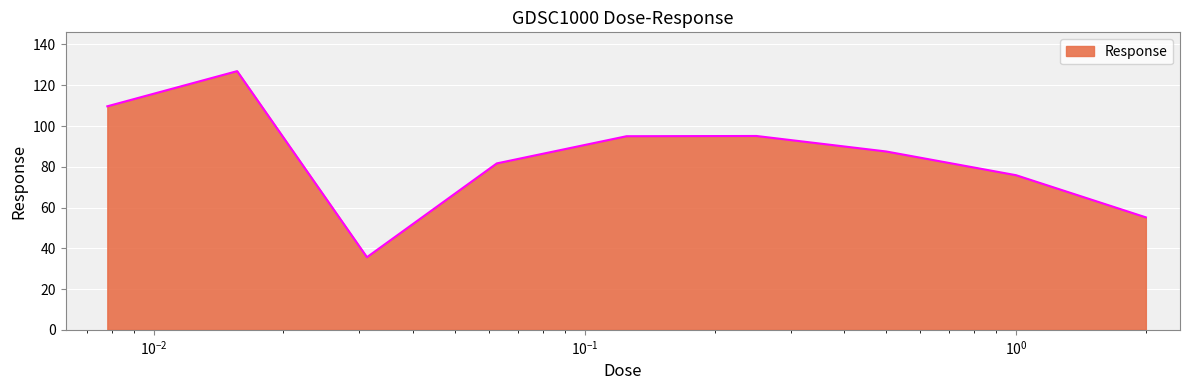

What is the difference between the maximum and minimum values?

91.3